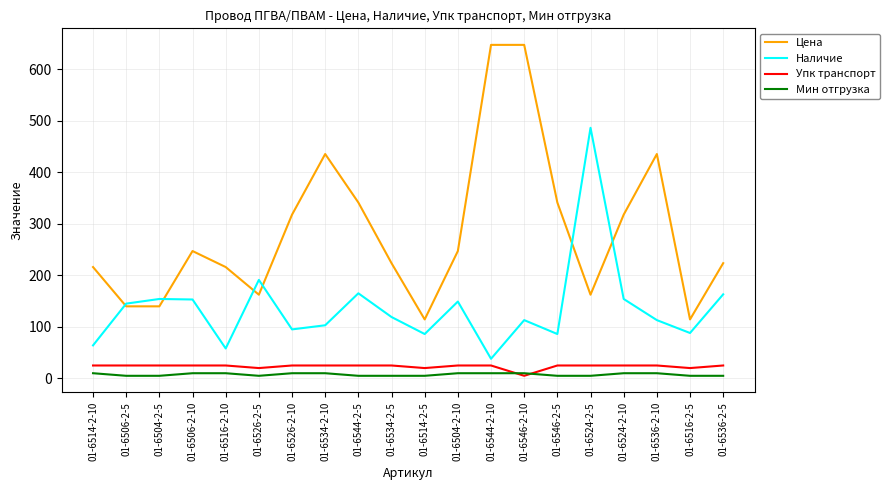

True or false: Наличие has a value of 113.0 at 01-6536-2-10.

True